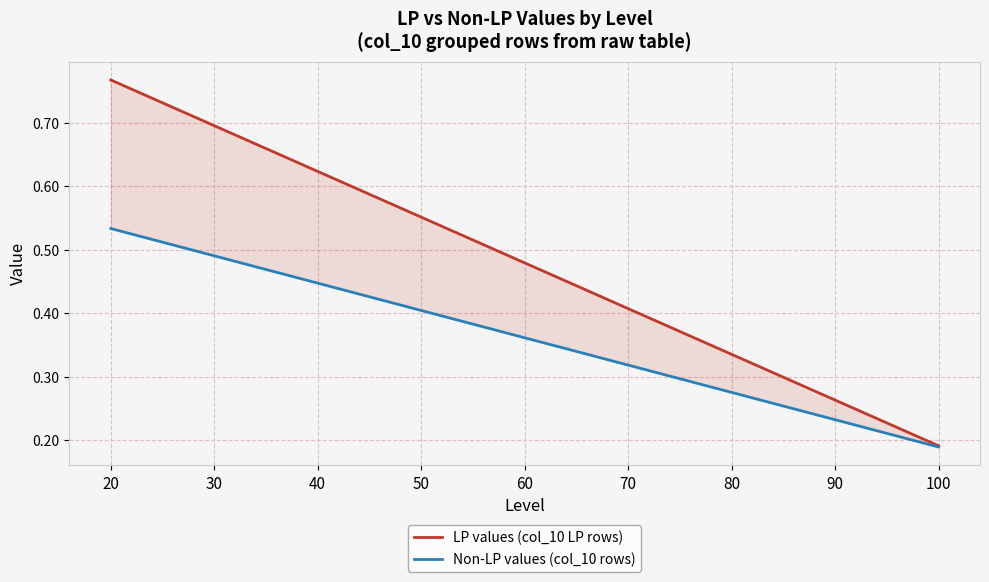

Reading left to right, list all the values displayed in this chart.

LP values (col_10 LP rows): 0.8	0.7	0.6	0.6	0.5	0.4	0.3	0.3	0.2
Non-LP values (col_10 rows): 0.5	0.5	0.4	0.4	0.4	0.3	0.3	0.2	0.2